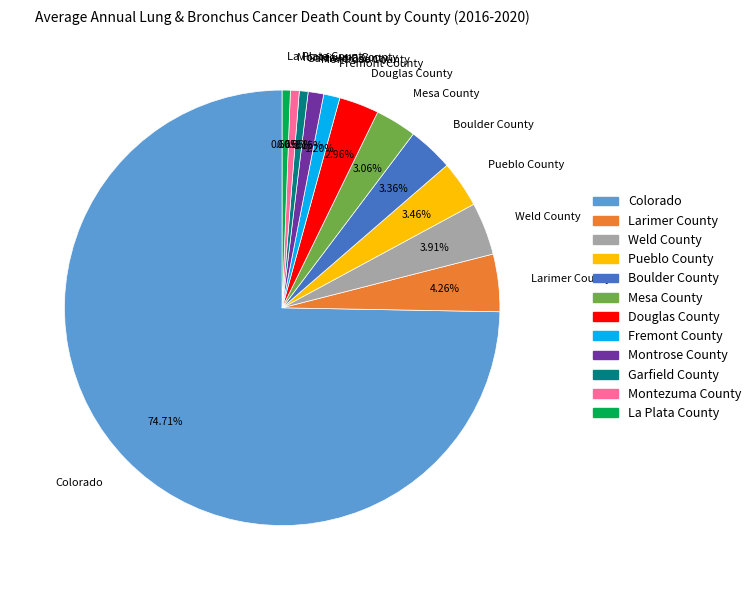

What is the largest slice in the pie chart?

Colorado